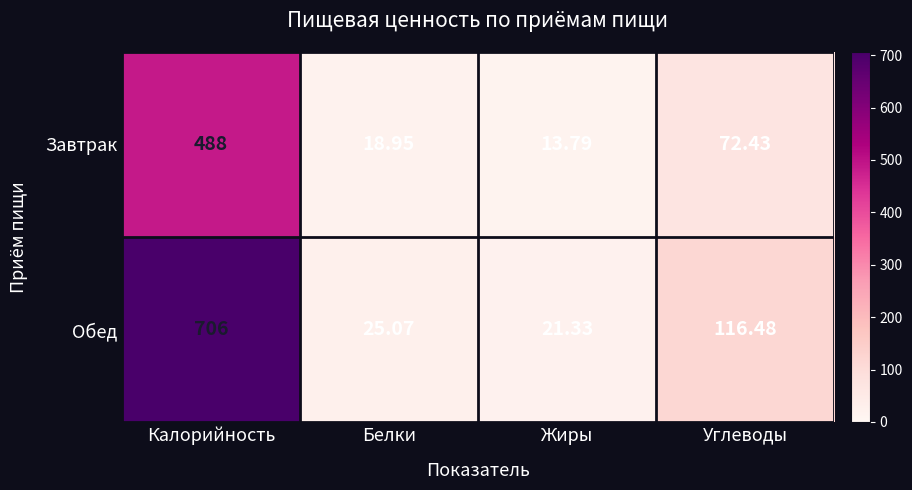

Between Калорийность and Белки, which series saw the biggest shift?

Обед